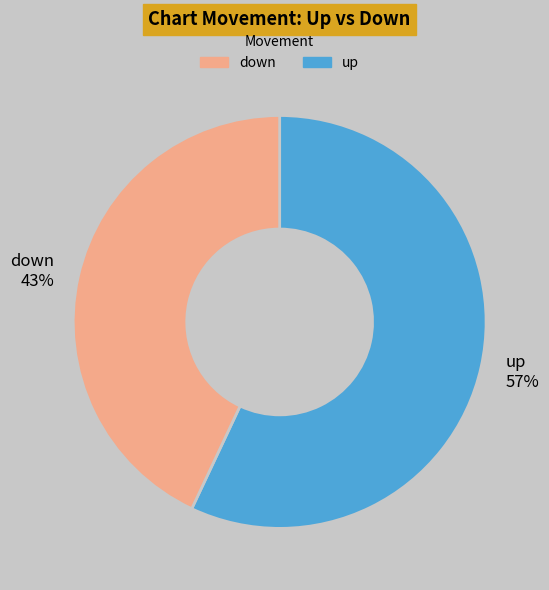

Combined, do up and down account for over 50%?

Yes